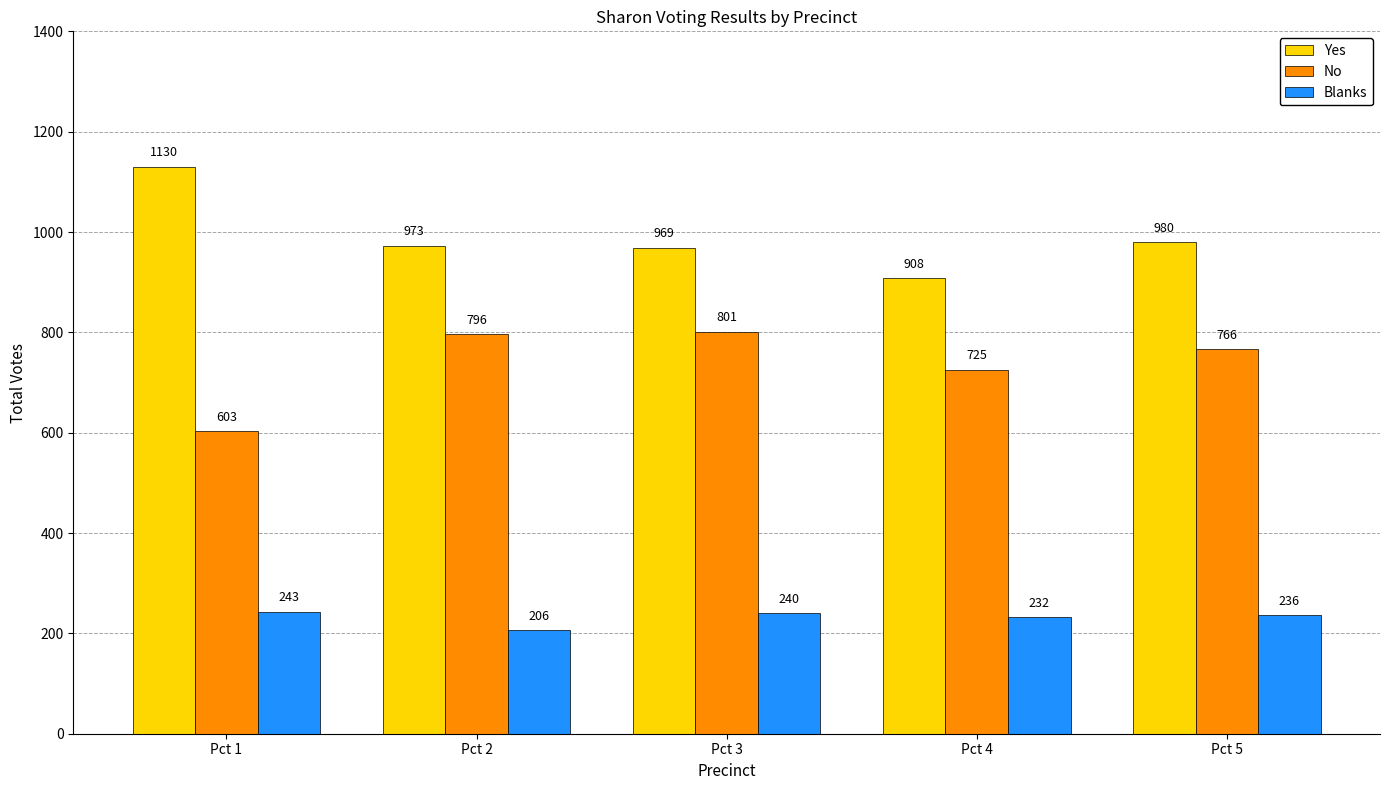

True or false: No has a value of 766 at Pct 5.

True